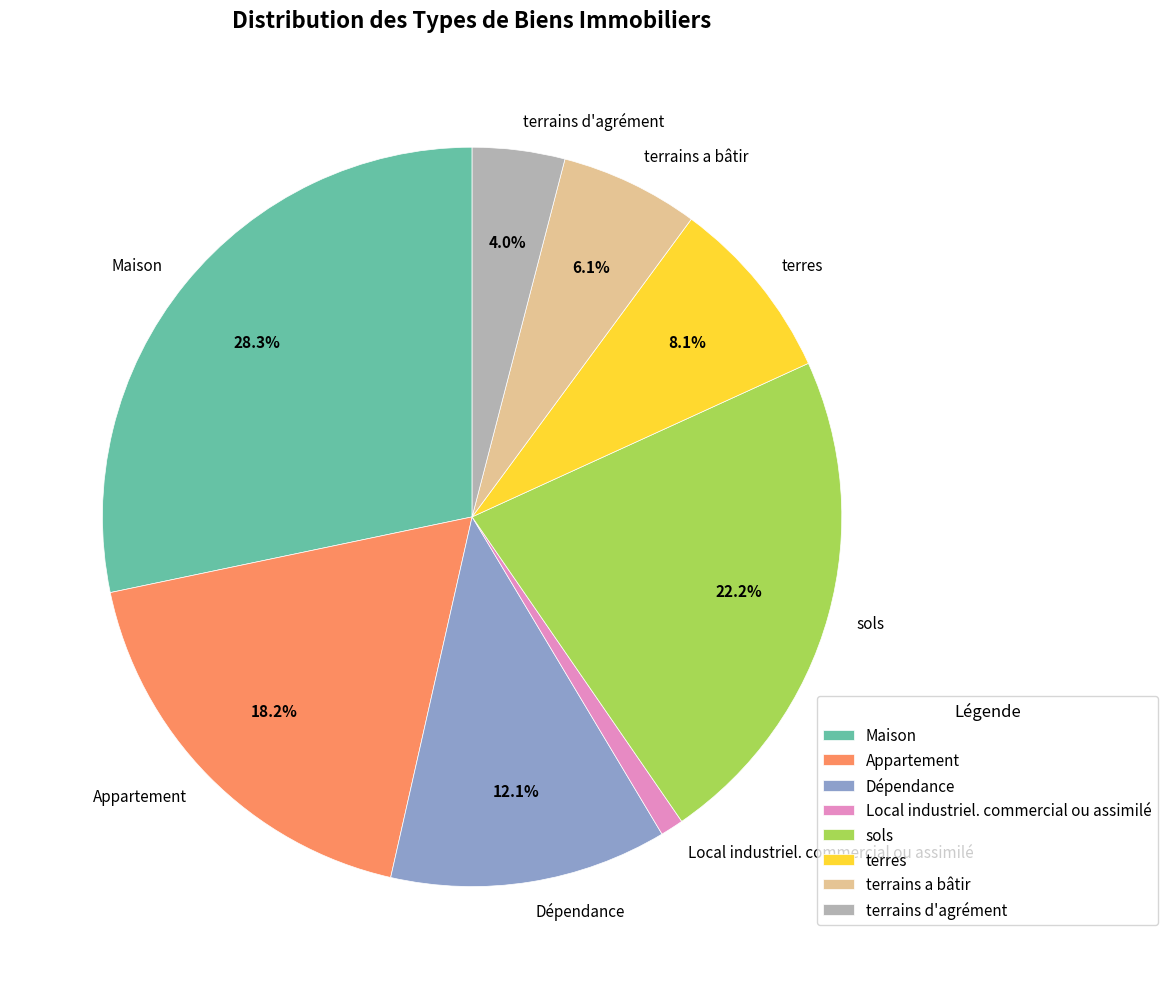

Approximately how many times larger is the value at terres compared to terrains d'agrément?

2.0